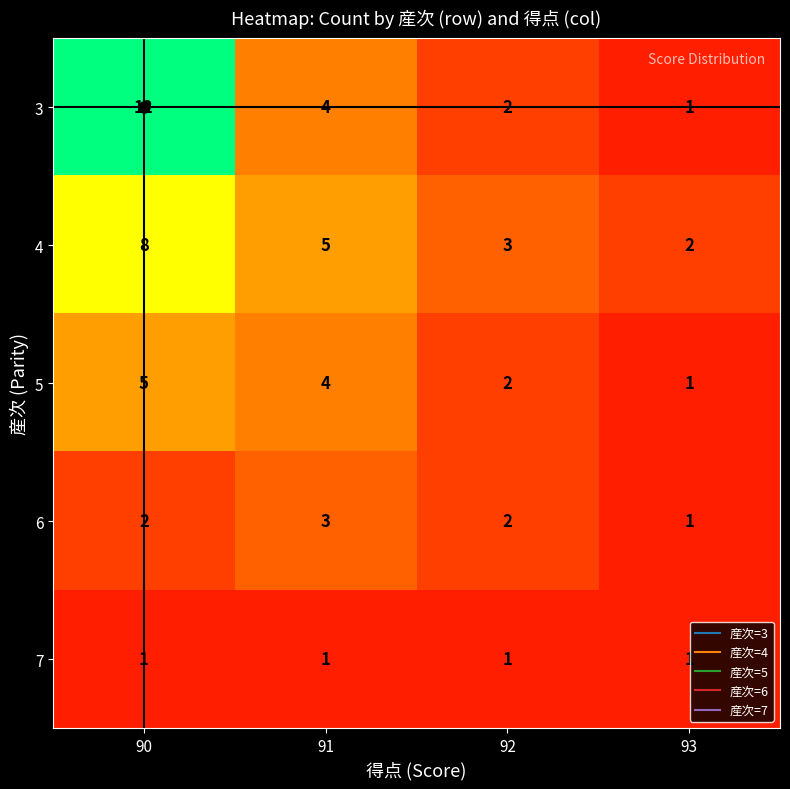

How many 6 values are between 2 and 3?

3